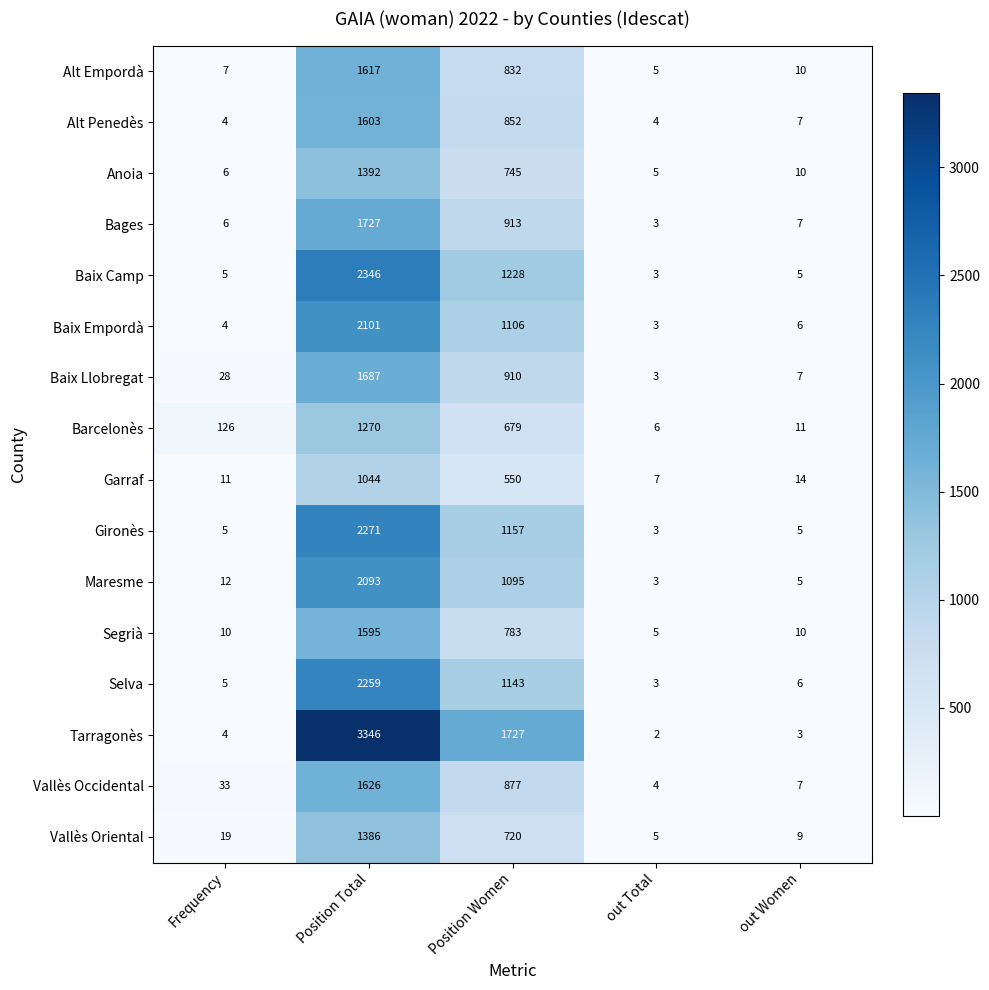

Which series has the largest total across all categories?

Tarragonès